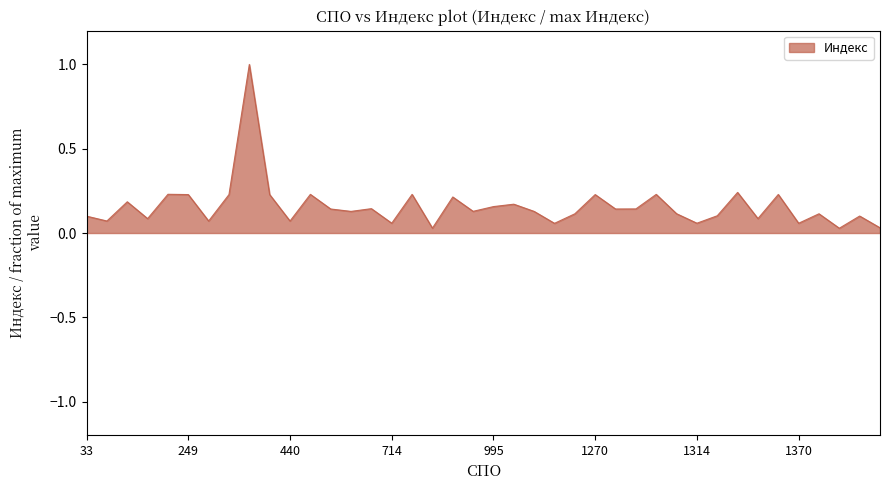

What is the greatest value displayed?

1.0